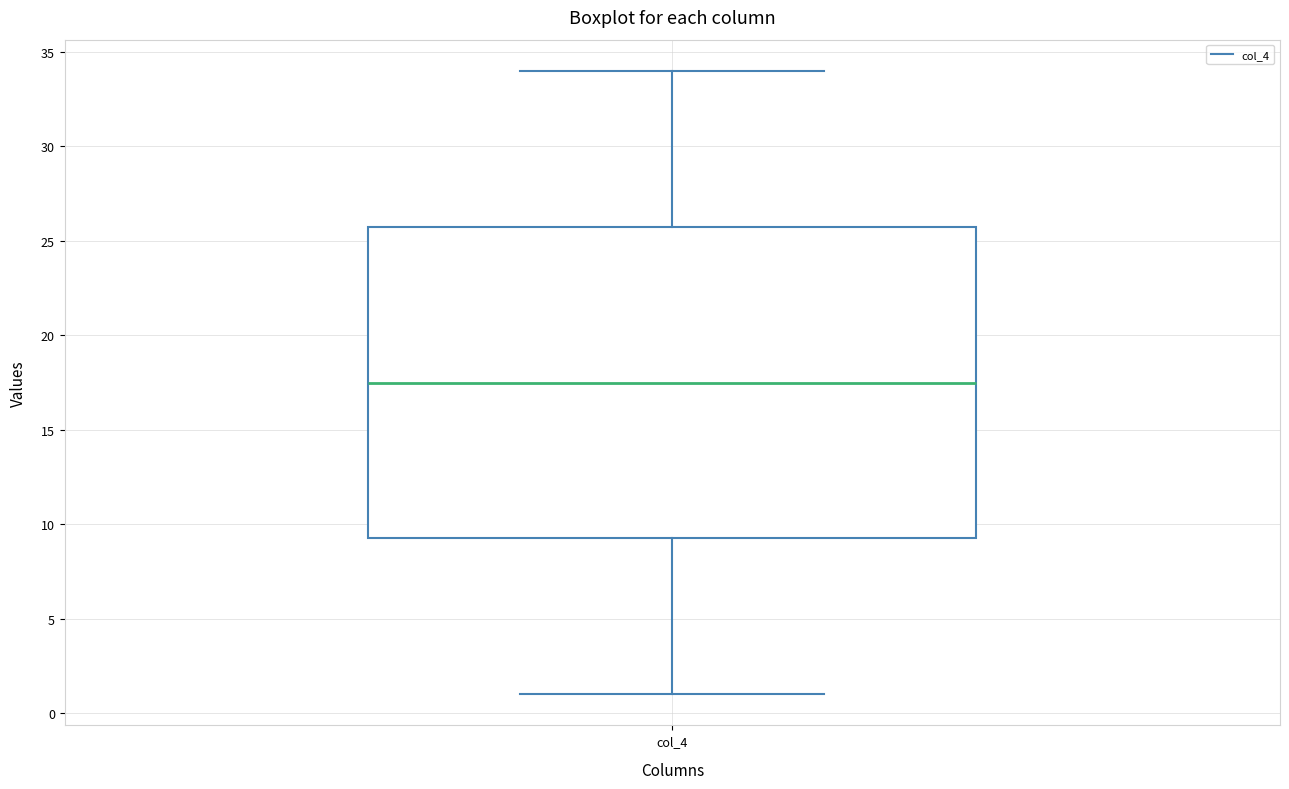

Transcribe this box plot: give where the median line is, the range the box spans, and where the two whiskers end, as read against the y-axis. The values are not printed on the chart, so give them approximately, as read against the axis.

median 17.5, box 9.5 to 26.0, whiskers 1.0 to 34.0